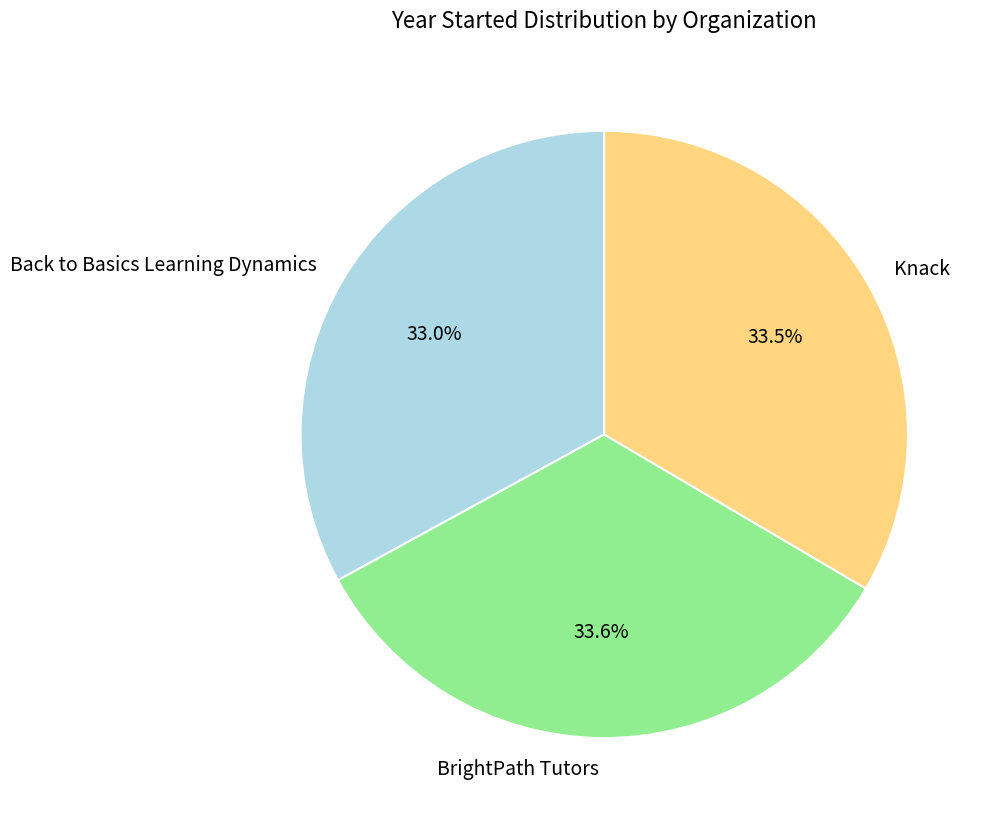

True or false: Back to Basics Learning Dynamics accounts for 24% of the total.

False